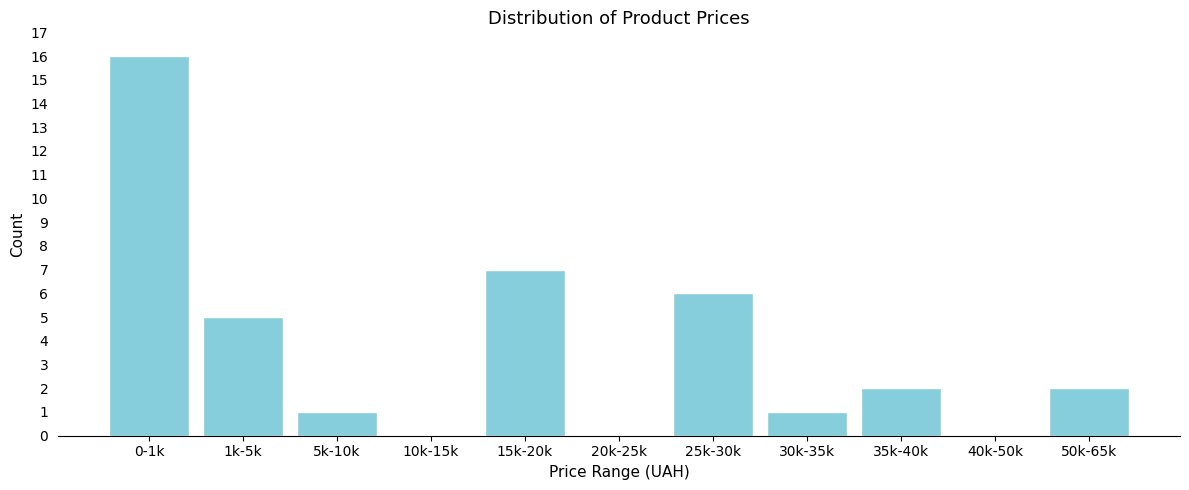

Reading left to right, extract all data points from this chart.

0-1k=16	1k-5k=5	5k-10k=1	10k-15k=0	15k-20k=7	20k-25k=0	25k-30k=6	30k-35k=1	35k-40k=2	40k-50k=0	50k-65k=2